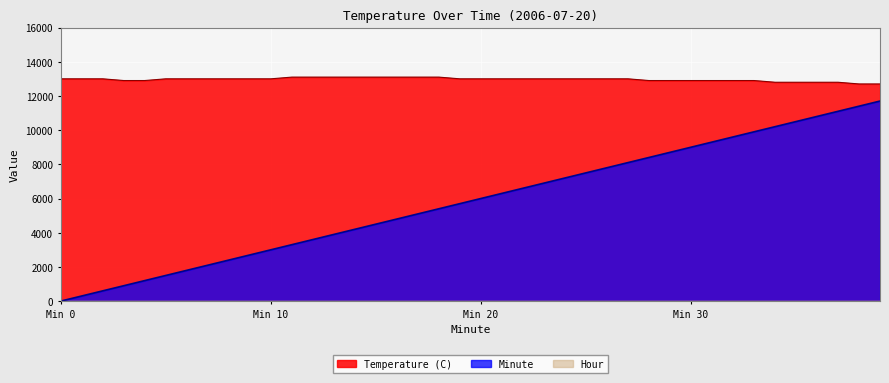

Count the number of data series in this chart.

3